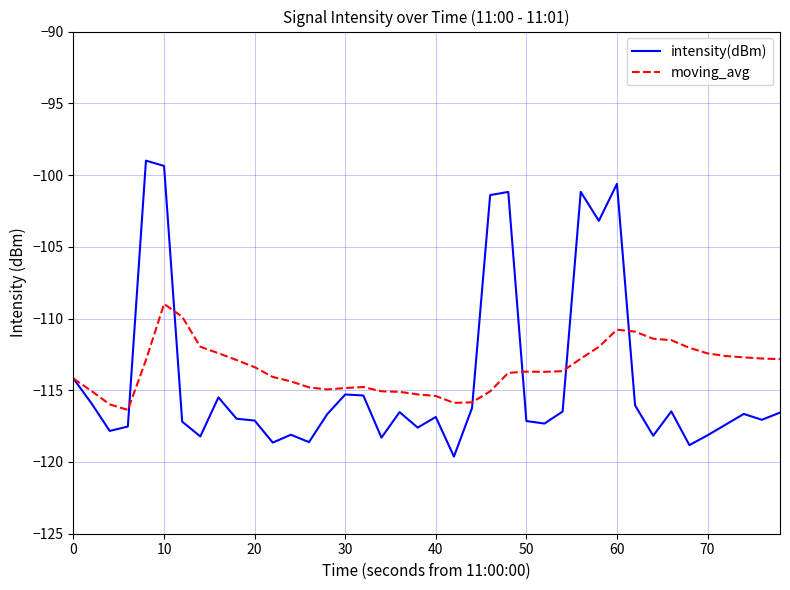

List the series in order of their peak value, highest first.

intensity(dBm), moving_avg